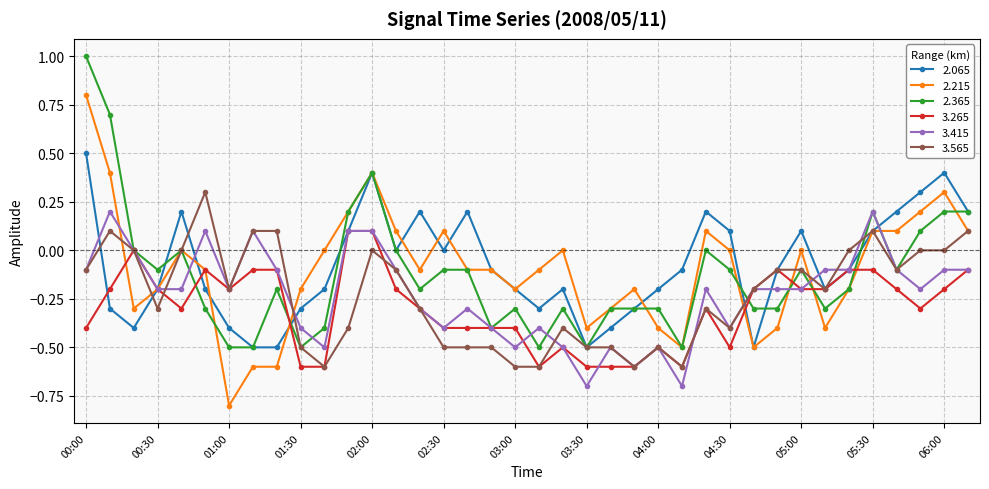

What is the value of the 2.065 point at the 37th from the left?

0.4